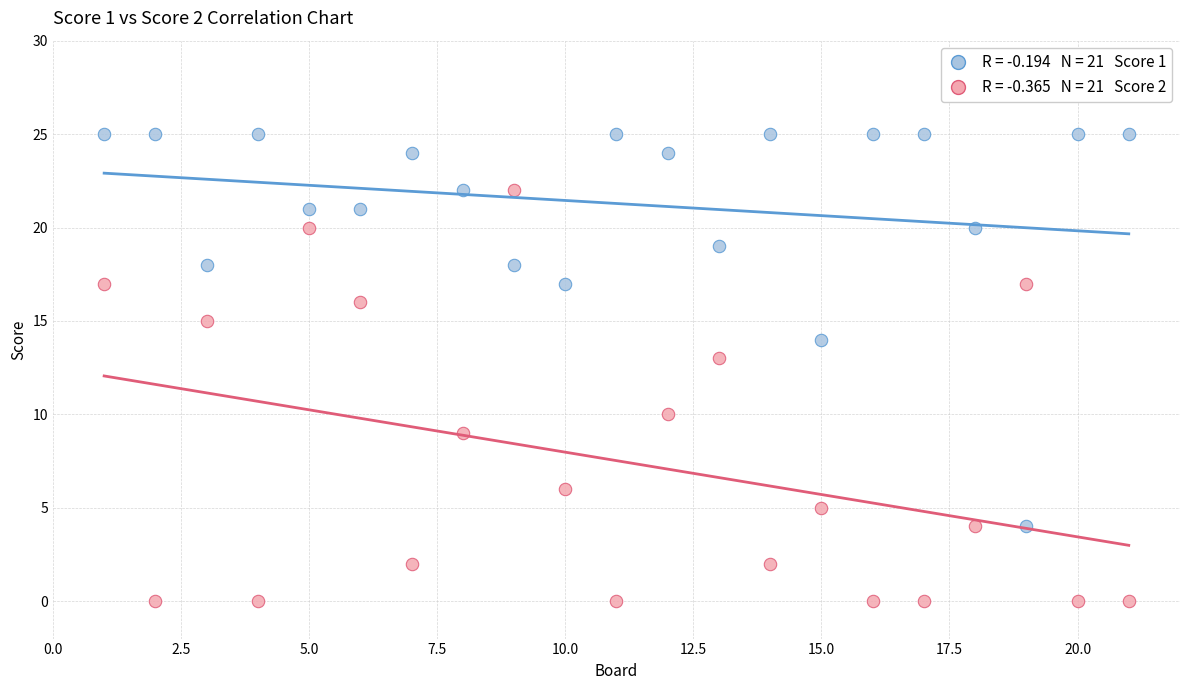

Across all data points, what is the range of Y values (max minus min)?

25